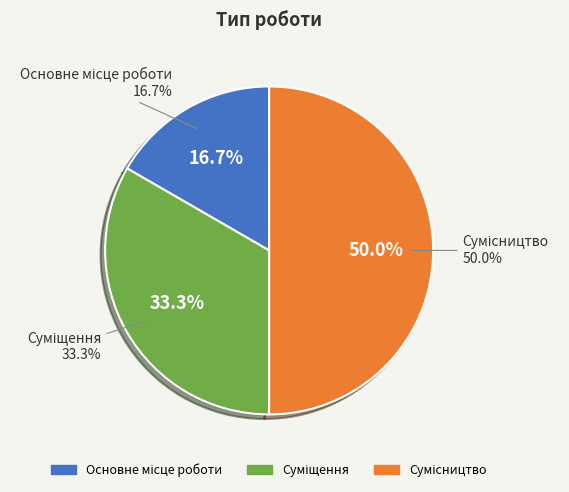

To the nearest percent, what is the difference between the largest and smallest slice percentages?

33%